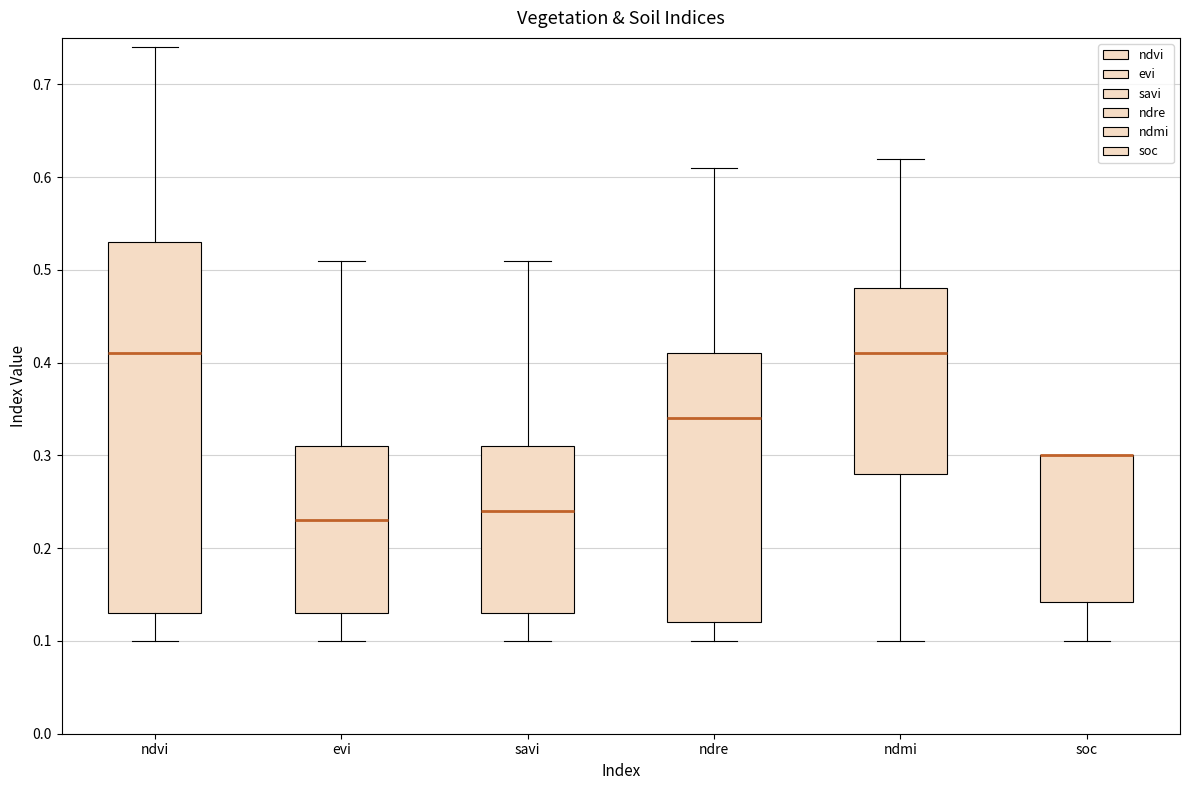

Reading left to right, transcribe this box plot: for each box, give where its median line is, the range the box spans, and where its two whiskers end, as read against the y-axis. The values are not printed on the chart, so give them approximately, as read against the axis.

ndvi: median 0.41, box 0.13 to 0.53, whiskers 0.10 to 0.74
evi: median 0.23, box 0.13 to 0.31, whiskers 0.10 to 0.51
savi: median 0.24, box 0.13 to 0.31, whiskers 0.10 to 0.51
ndre: median 0.34, box 0.12 to 0.41, whiskers 0.10 to 0.61
ndmi: median 0.41, box 0.28 to 0.48, whiskers 0.10 to 0.62
soc: median 0.30 (drawn on the box's upper edge), box 0.14 to 0.30, whiskers 0.10 to 0.30